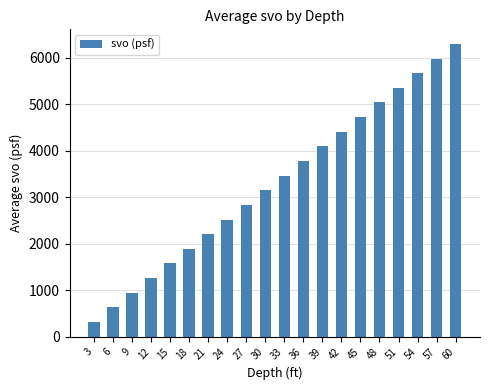

How many categories are shown in the chart?

20